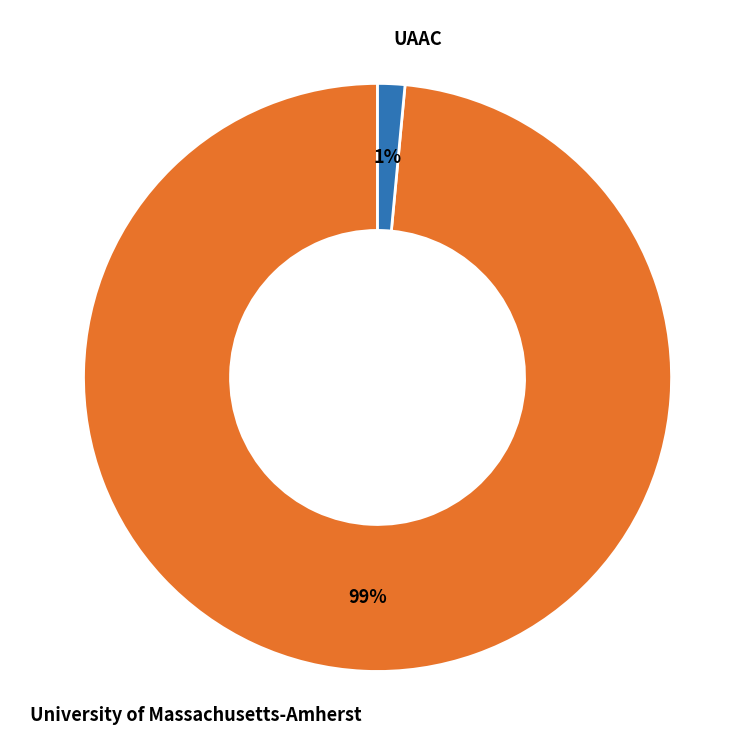

To the nearest percent, what is the combined percentage of University of Massachusetts-Amherst and UAAC?

100%